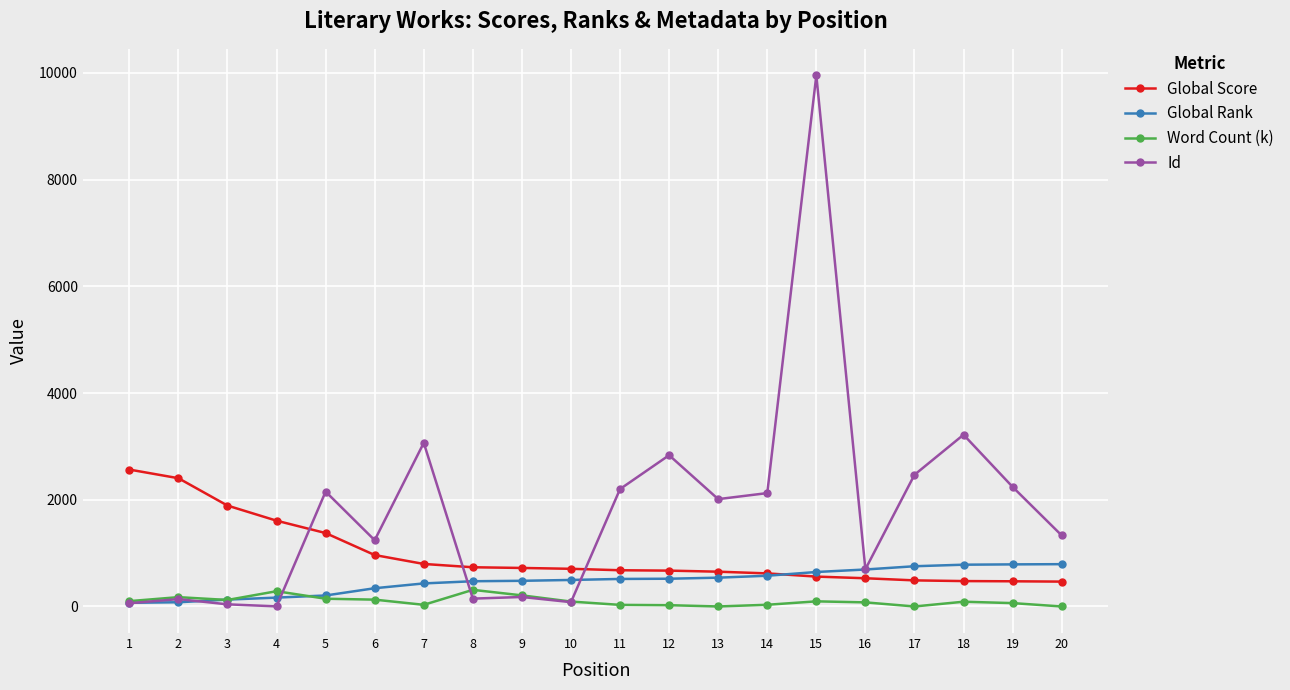

At which label does Word Count (k) first exceed 92?

1